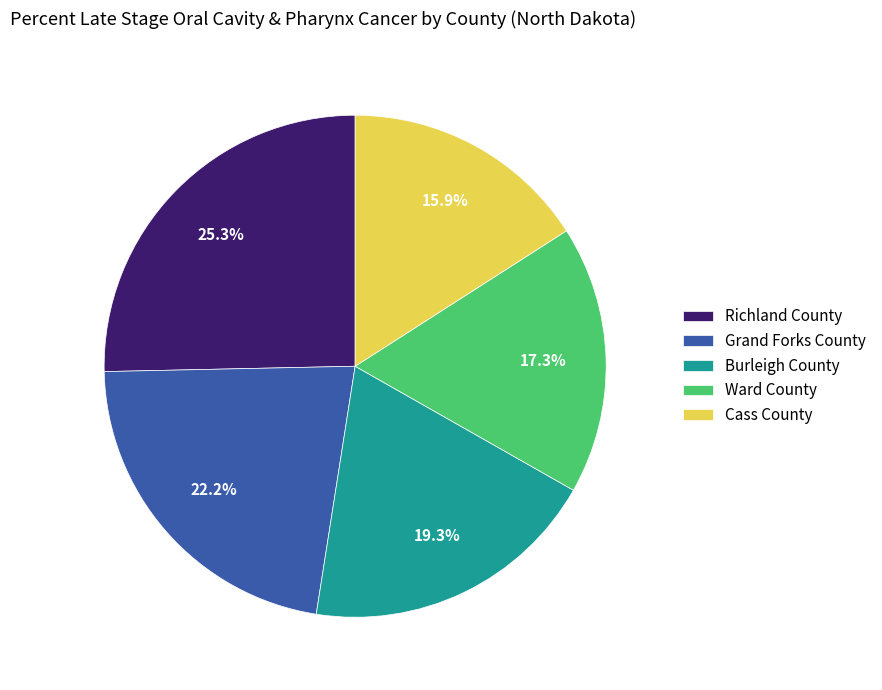

Which has a higher value, Ward County or Grand Forks County?

Grand Forks County